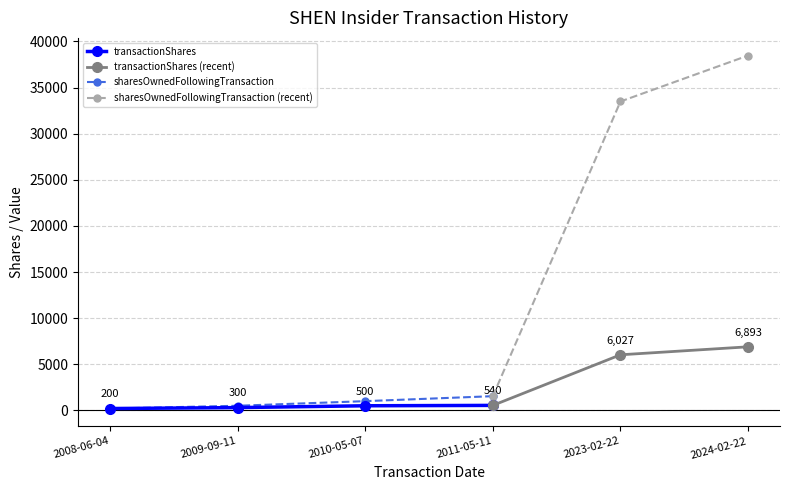

The sharesOwnedFollowingTransaction series shows 1000 at 2010-05-07. True or false?

True